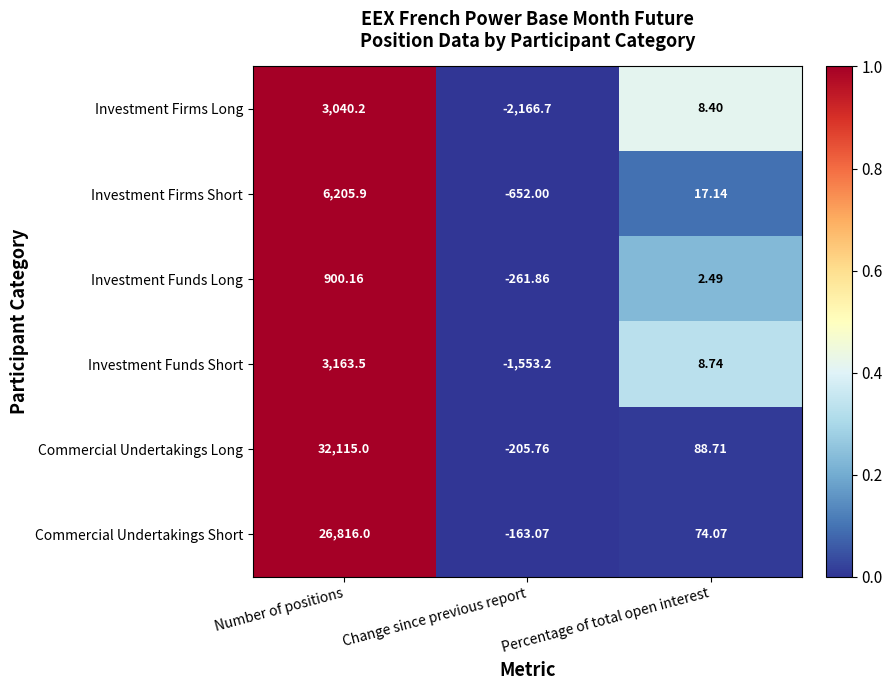

Is the value of Investment Funds Long at Change since previous report greater than the value of Investment Firms Long at Percentage of total open interest?

No